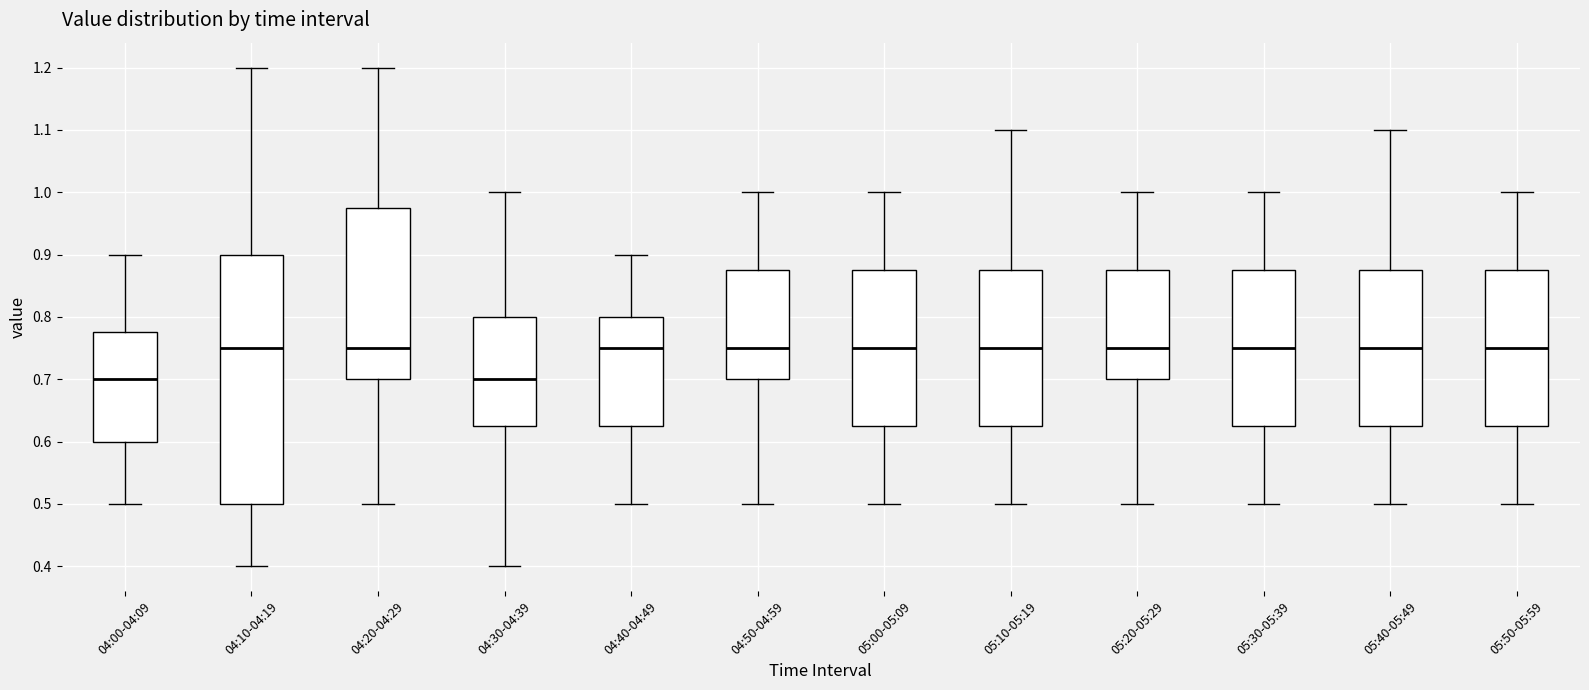

Which box is the tallest, from its lower edge to its upper edge?

04:10-04:19